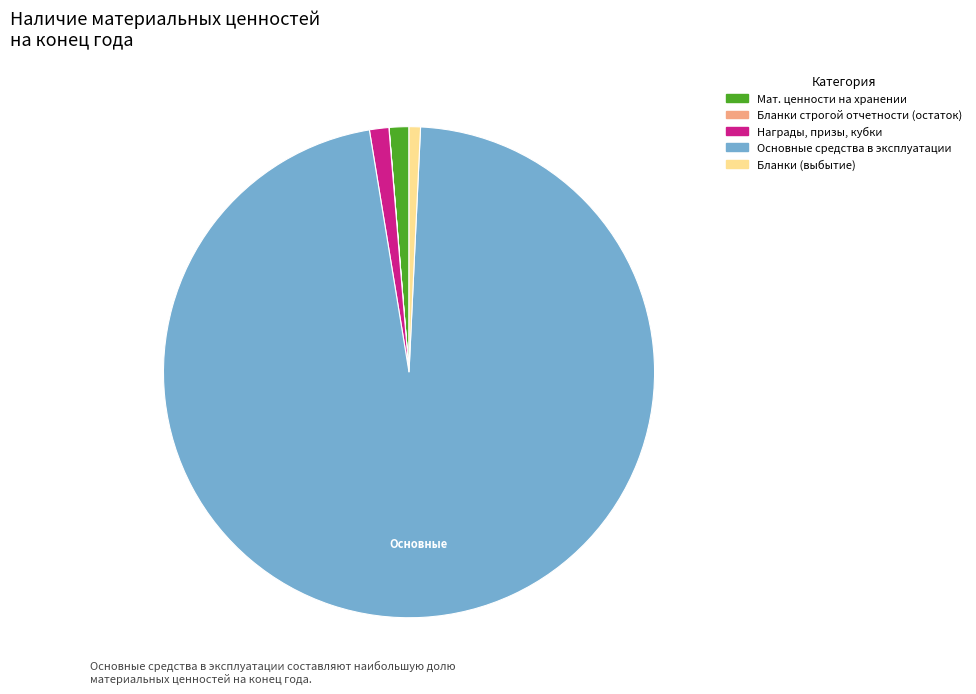

Which category has the biggest portion of the pie?

Основные средства в эксплуатации